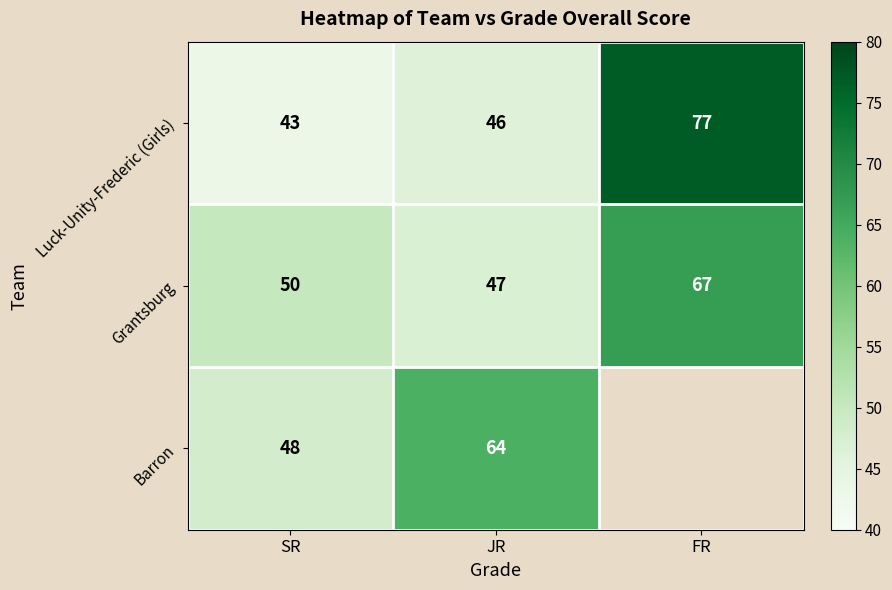

True or false: Grantsburg has a value of 26 at FR.

False